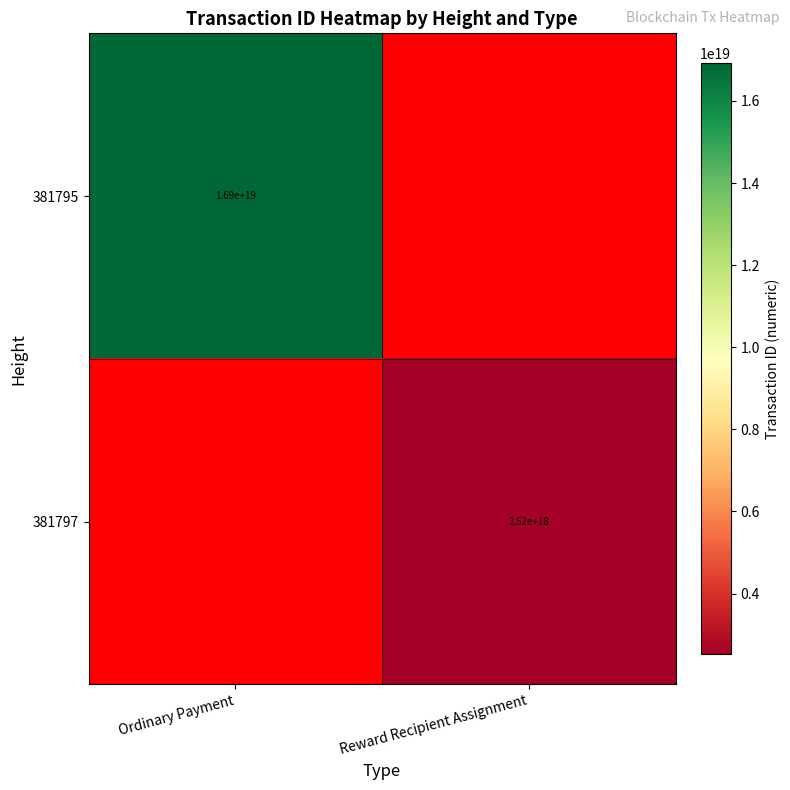

Is it true that 381795 equals 16900000000000000000 at Ordinary Payment?

True